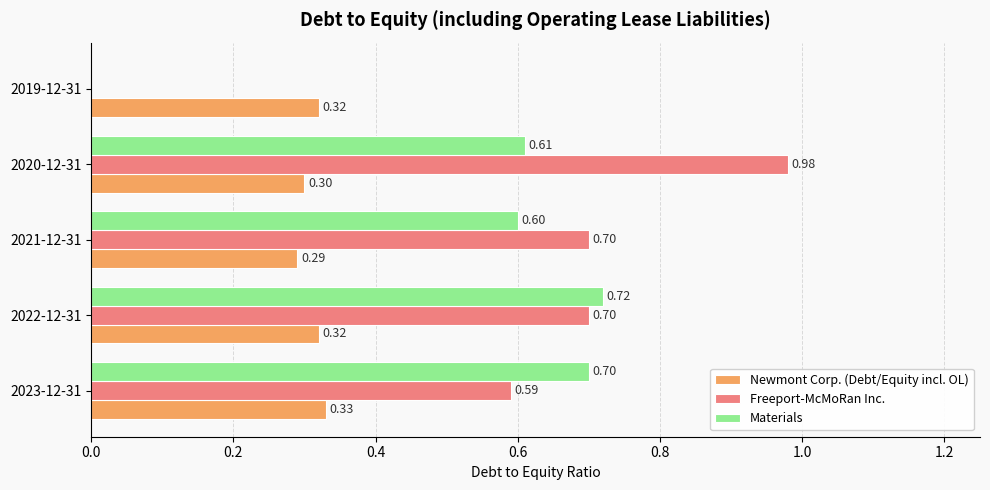

At which category is the sum across all series the highest?

2020-12-31